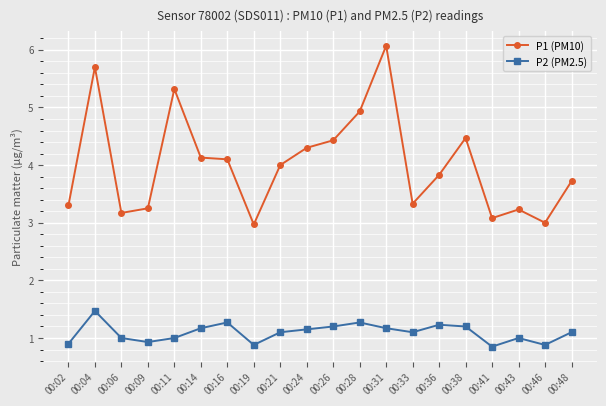

Which category has the highest value in the P1 (PM10) series?

00:31